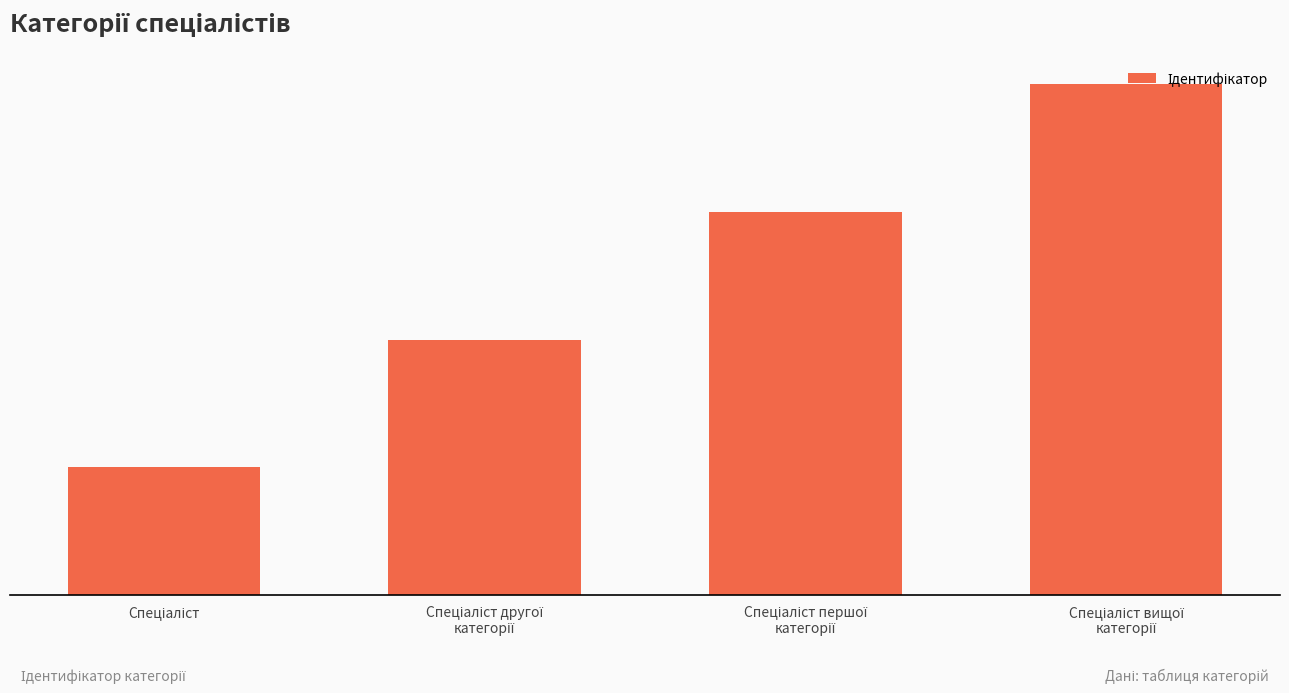

Are the bars horizontal?

No